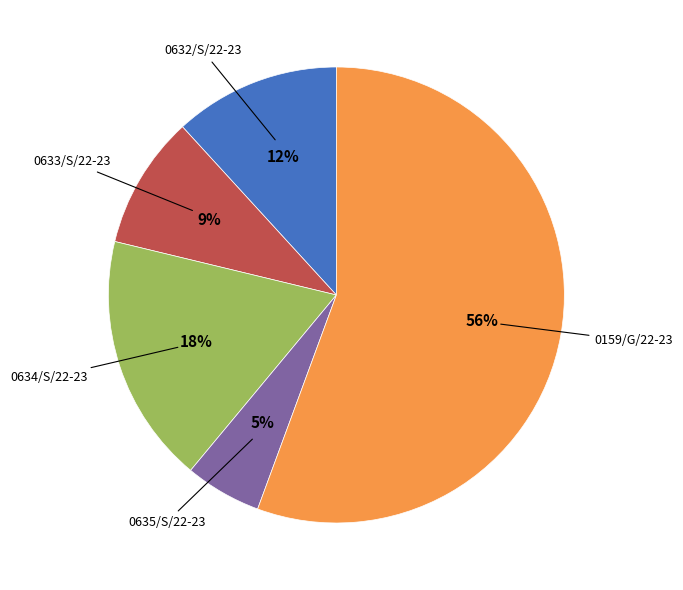

Is there a majority slice in this chart?

Yes